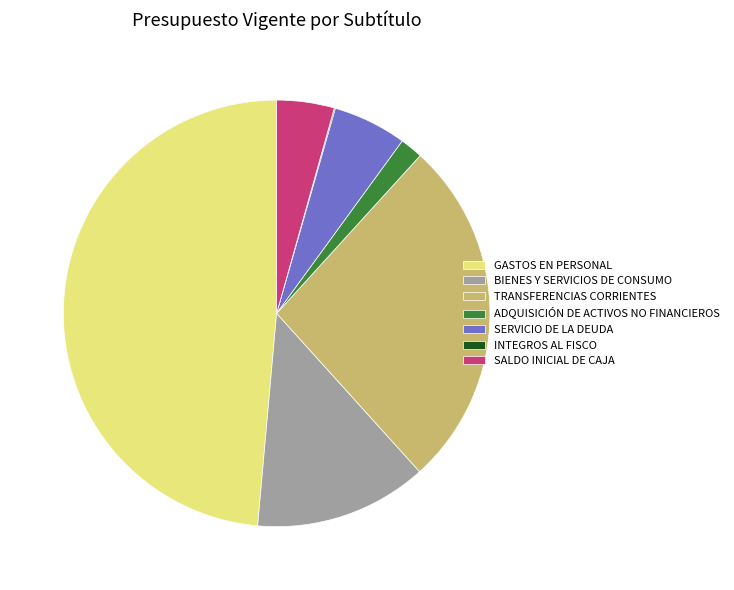

Which has a higher value, SALDO INICIAL DE CAJA or ADQUISICIÓN DE ACTIVOS NO FINANCIEROS?

SALDO INICIAL DE CAJA